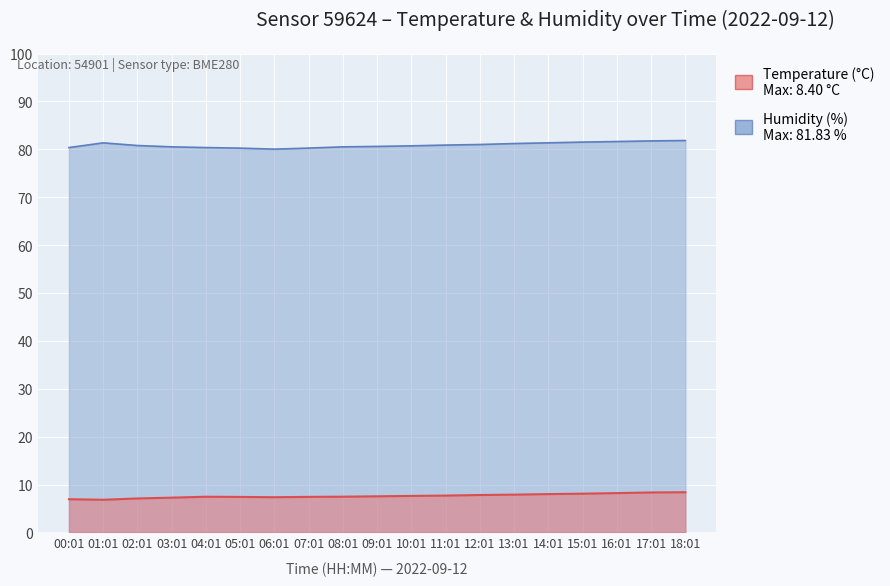

True or false: Humidity (%) and Temperature (°C) cross at least once.

False